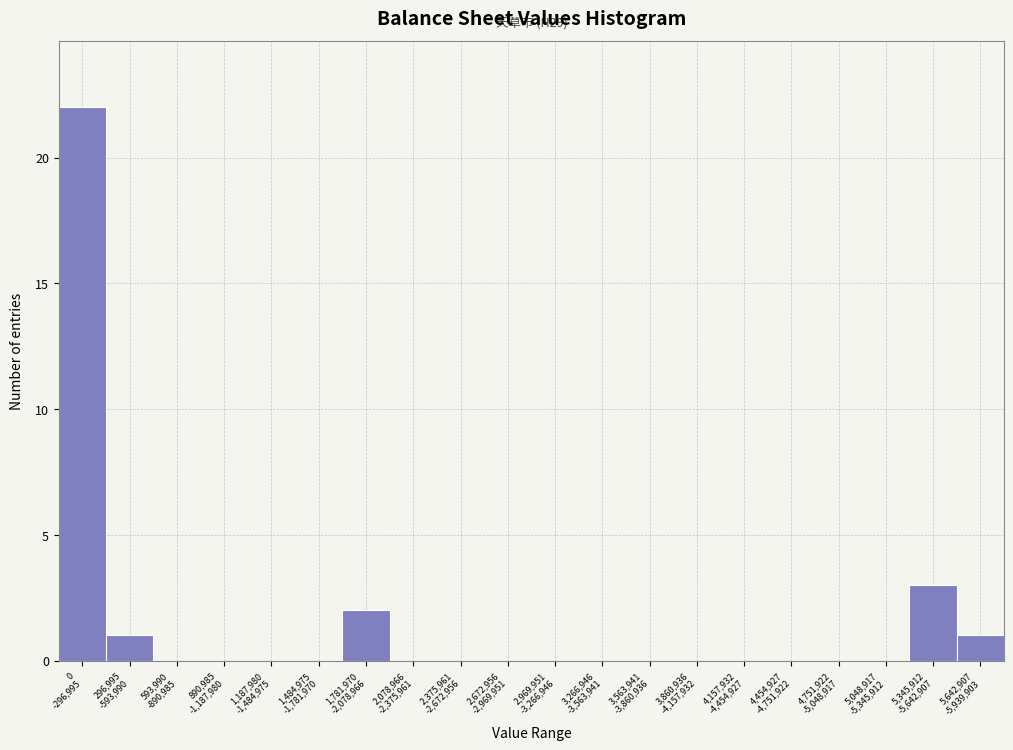

What is the greatest value displayed?

22